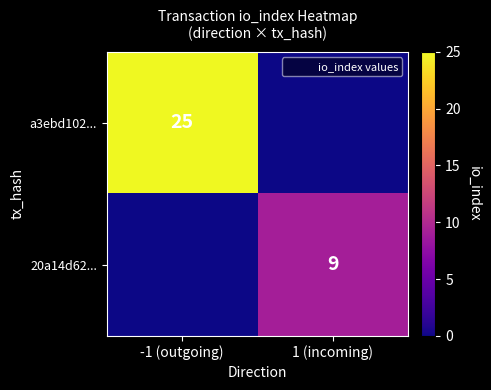

Is it true that a3ebd102... equals 25 at -1 (outgoing)?

True